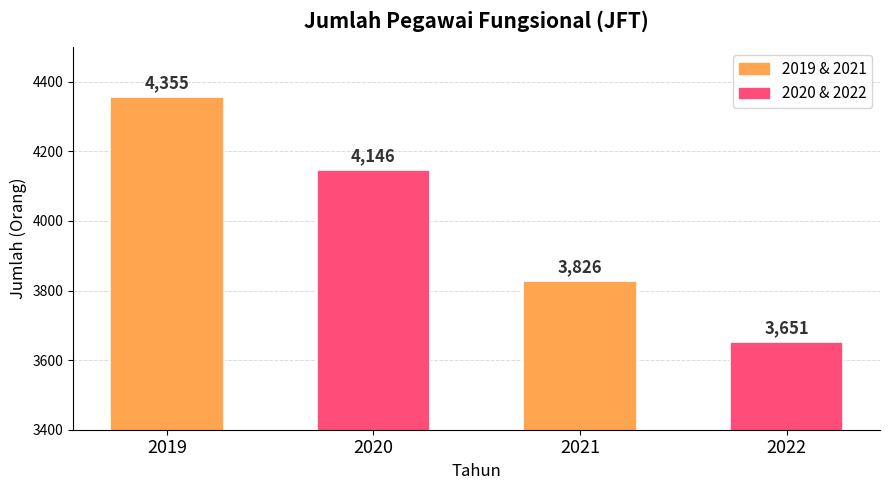

The chart shows a value of 5739 at 2019. True or false?

False